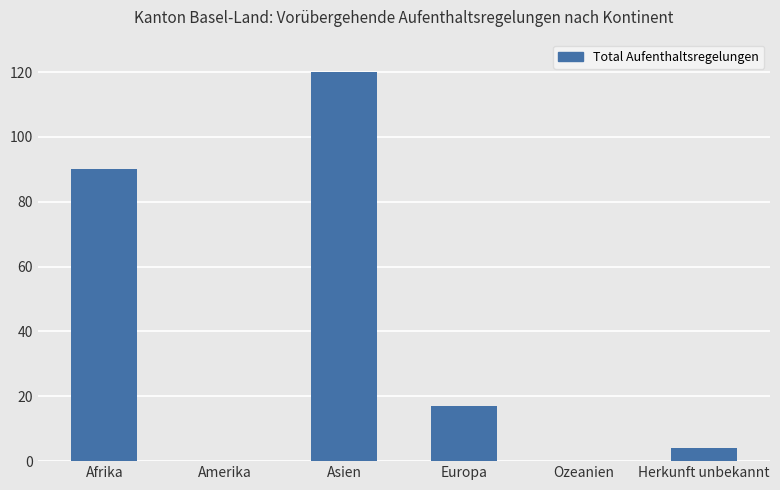

What value does the data have at Herkunft unbekannt?

4